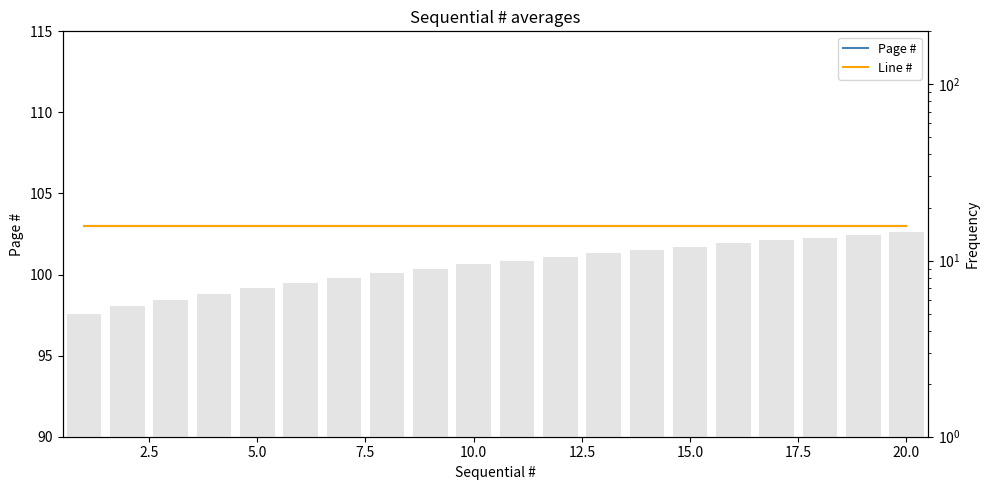

Rank the series at 20.0 from lowest to highest value.

Histogram, Page #, Line #